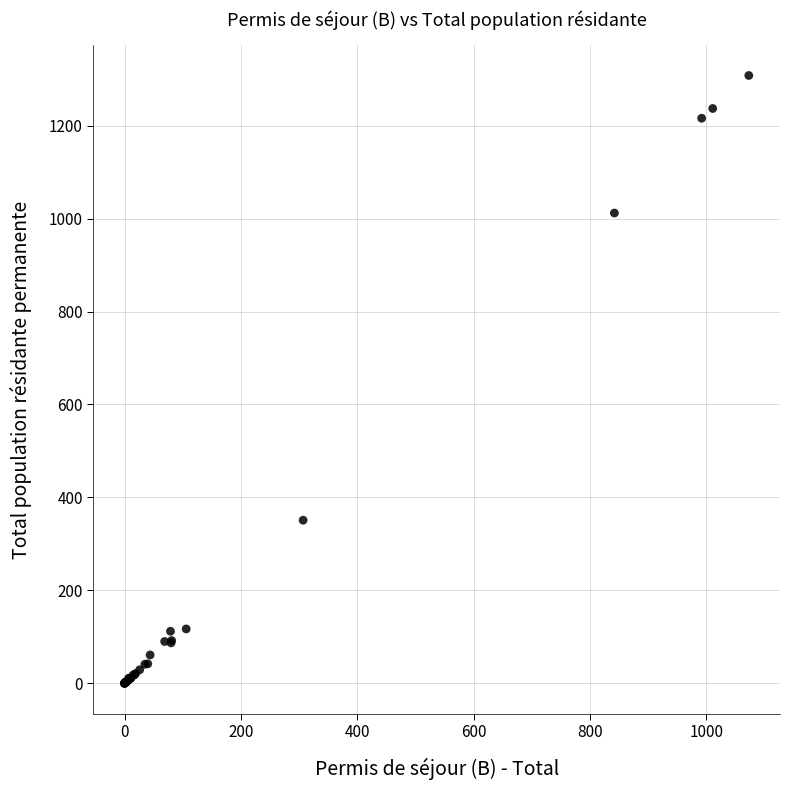

What Y value in the scatter plot is closest to 654?

351